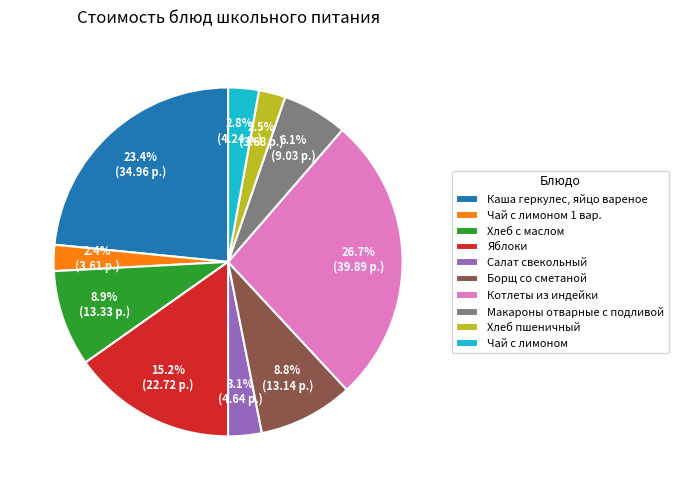

What percentage is the Яблоки slice, to the nearest percent?

15%